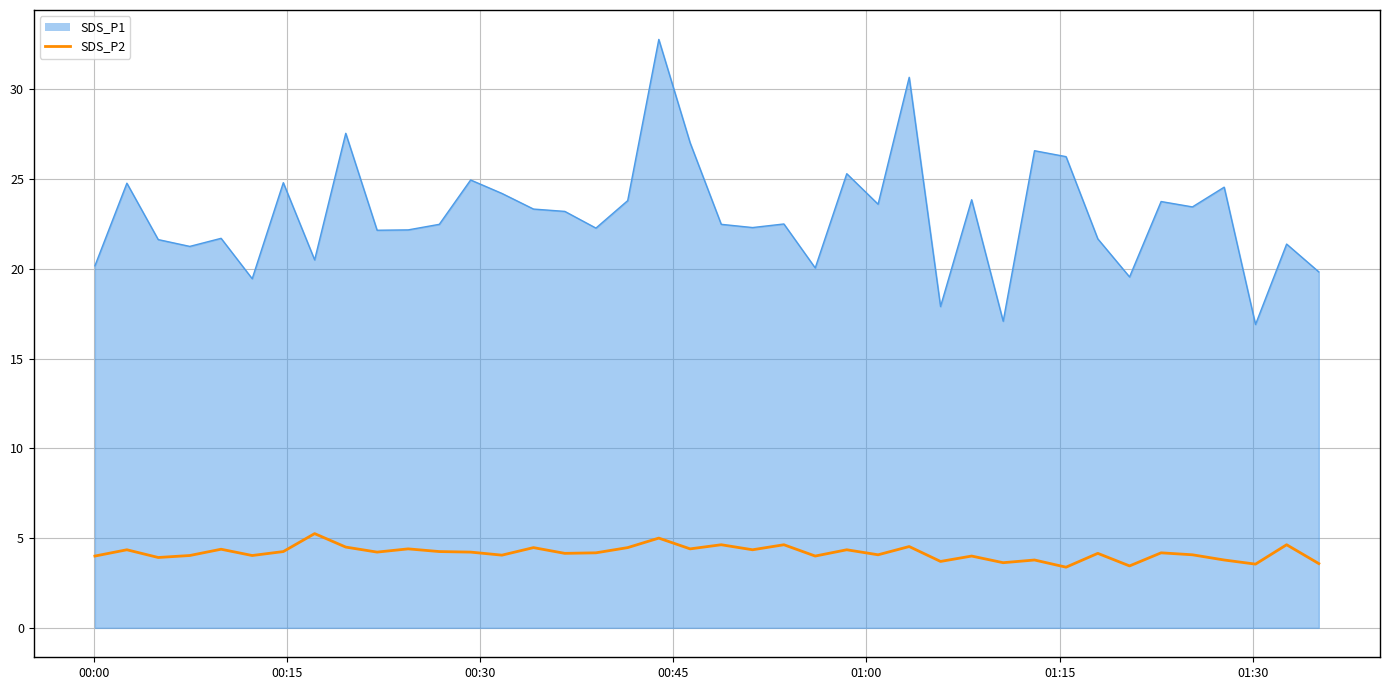

Which series has the largest range (max minus min)?

SDS_P1